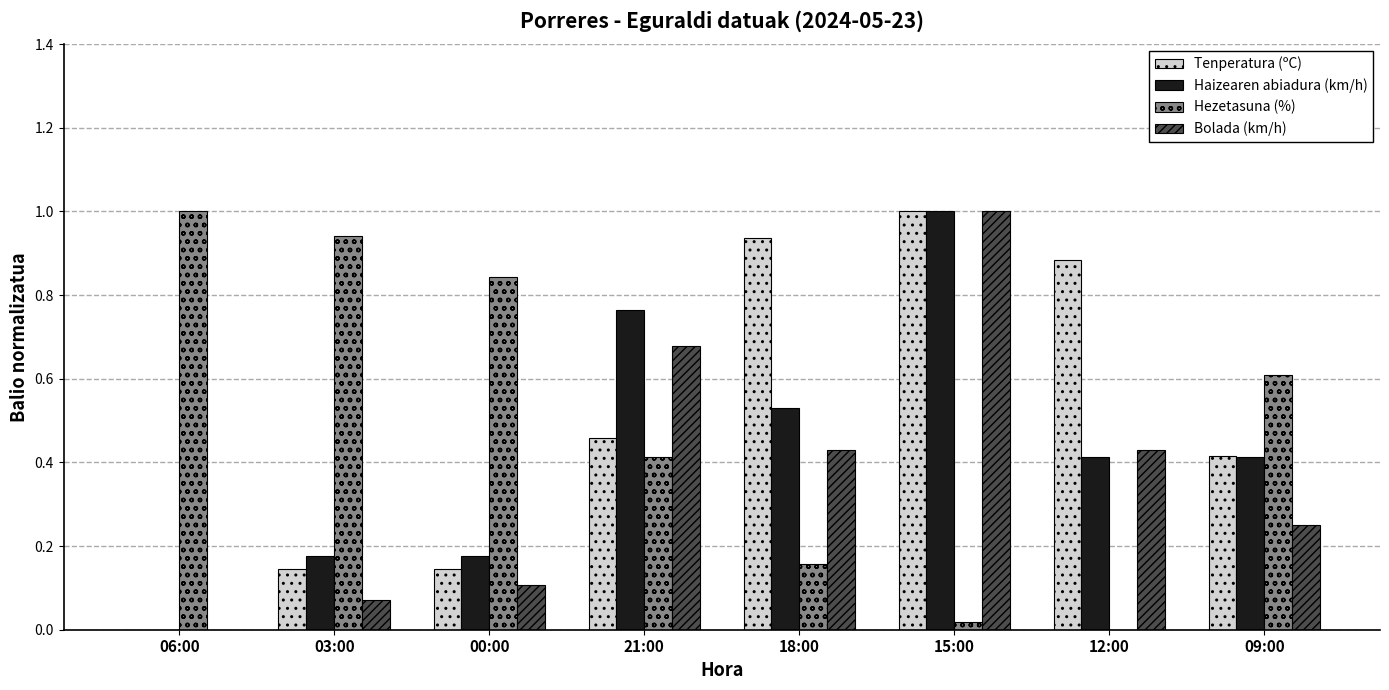

What is the sum of all Haizearen abiadura (km/h) values?

3.5